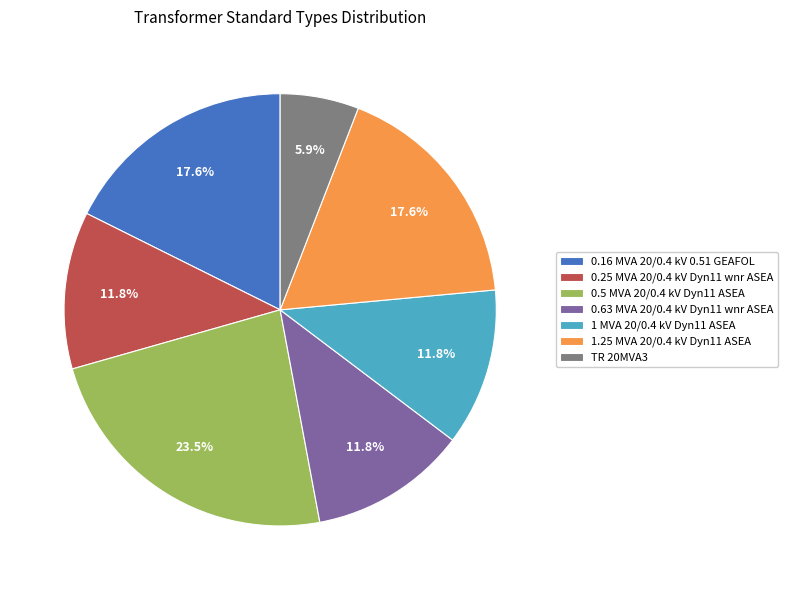

Which has a higher value, 0.63 MVA 20/0.4 kV Dyn11 wnr ASEA or 0.16 MVA 20/0.4 kV 0.51 GEAFOL?

0.16 MVA 20/0.4 kV 0.51 GEAFOL